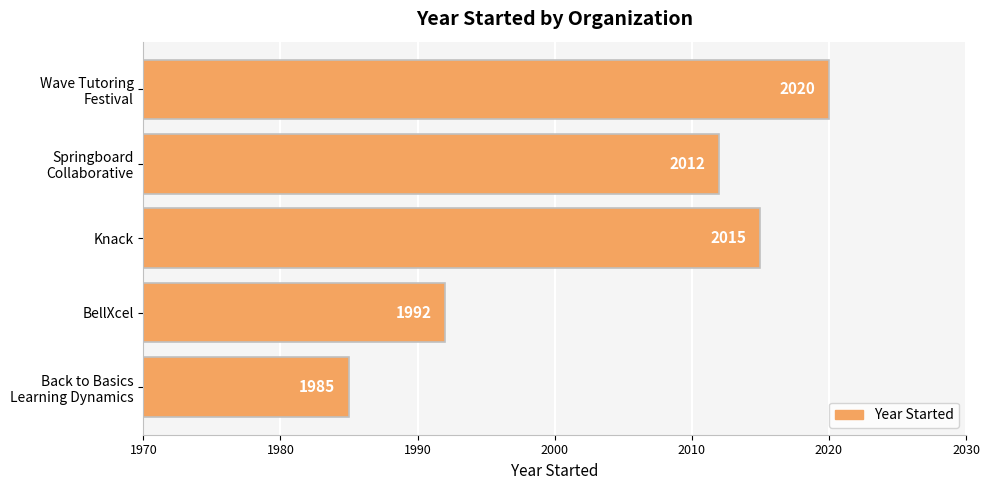

Rank the categories by value from lowest to highest.

Back to Basics
Learning Dynamics, BellXcel, Springboard
Collaborative, Knack, Wave Tutoring
Festival